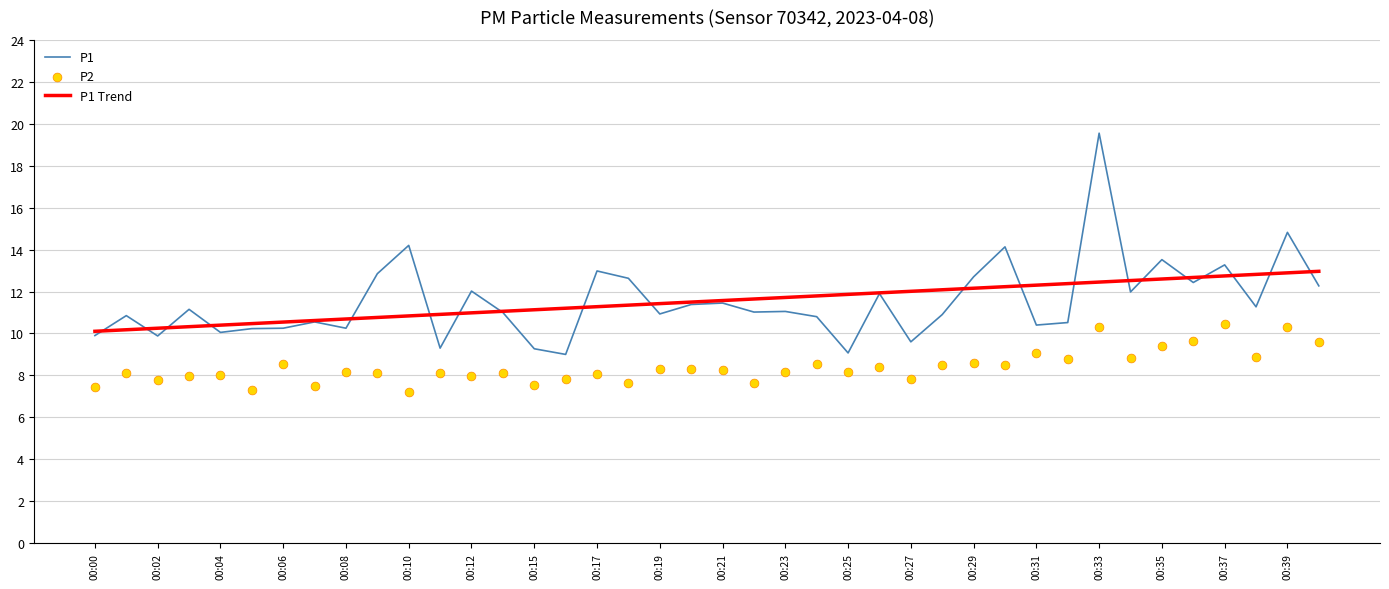

Which series has the largest Y range (max minus min)?

P1